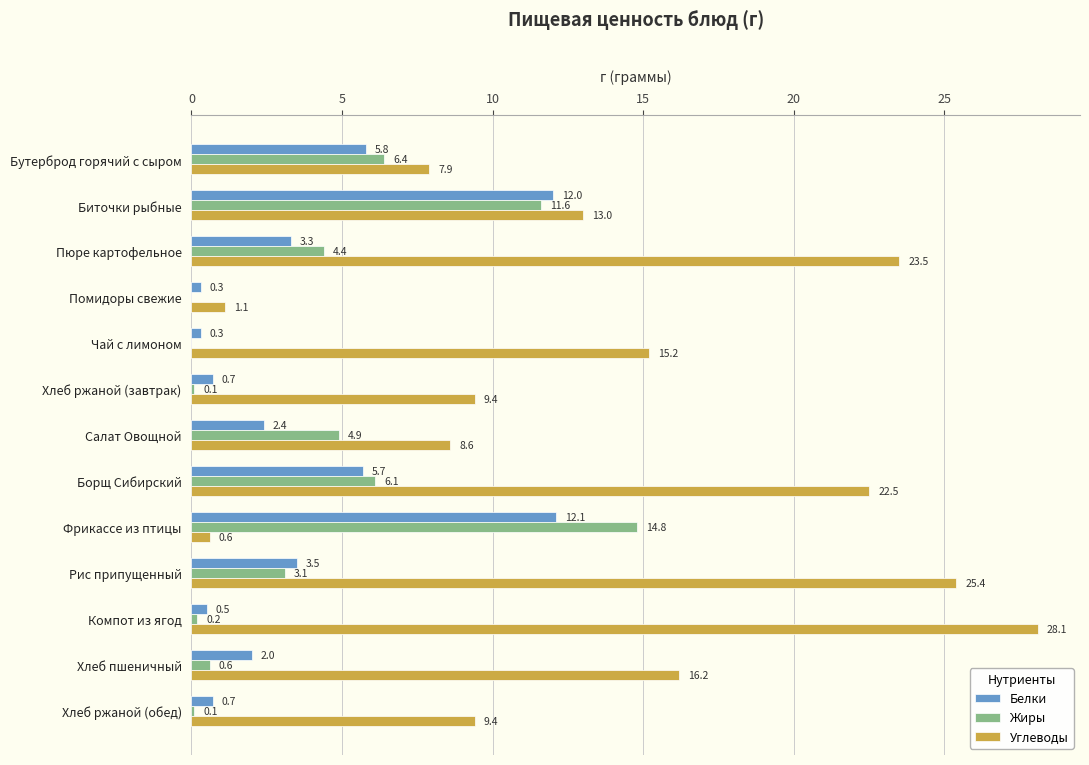

The Жиры series shows 4.4 at Рис припущенный. True or false?

False